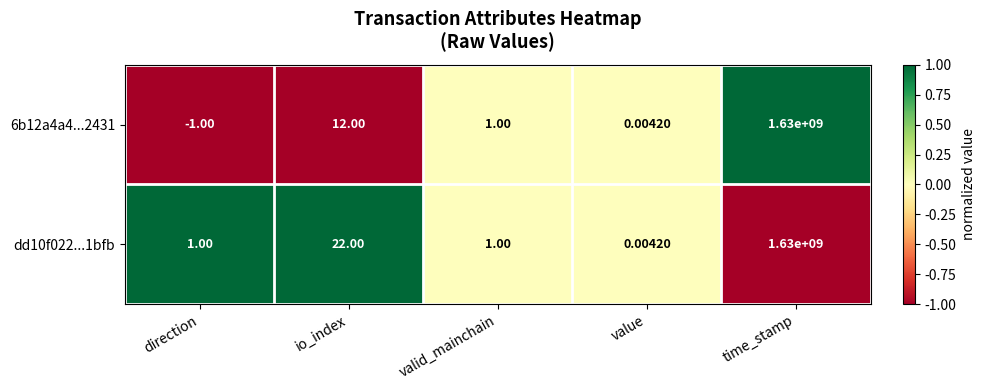

Where is 6b12a4a4...2431 nearest to the value 814999999?

io_index